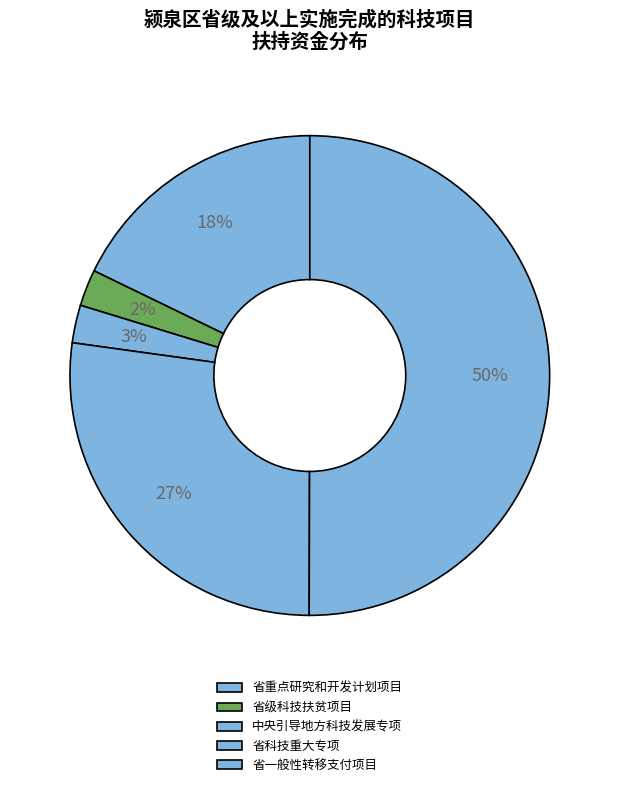

Count the number of slices in the pie.

5